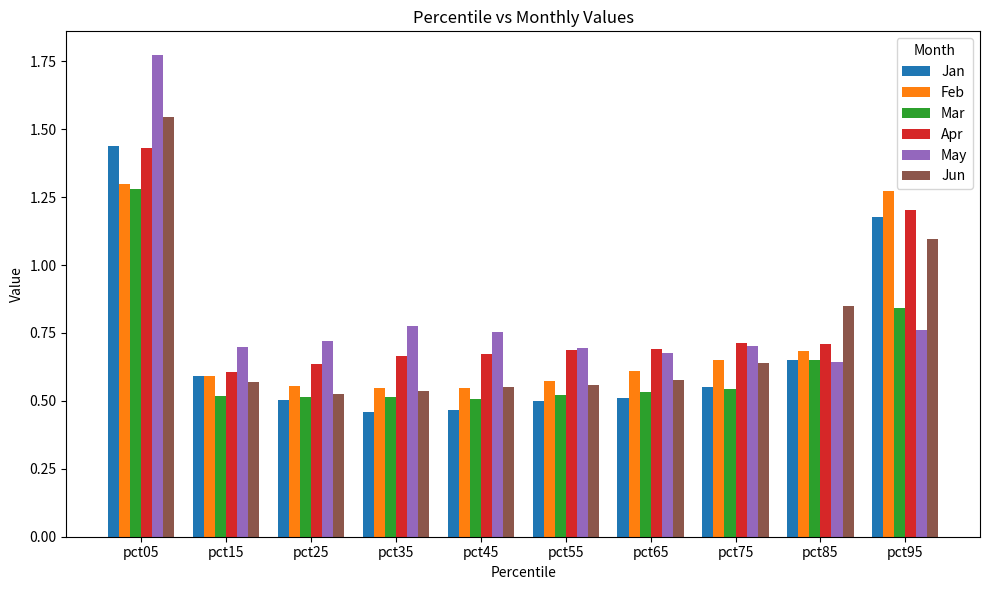

How many Feb values are between 0 and 1?

8